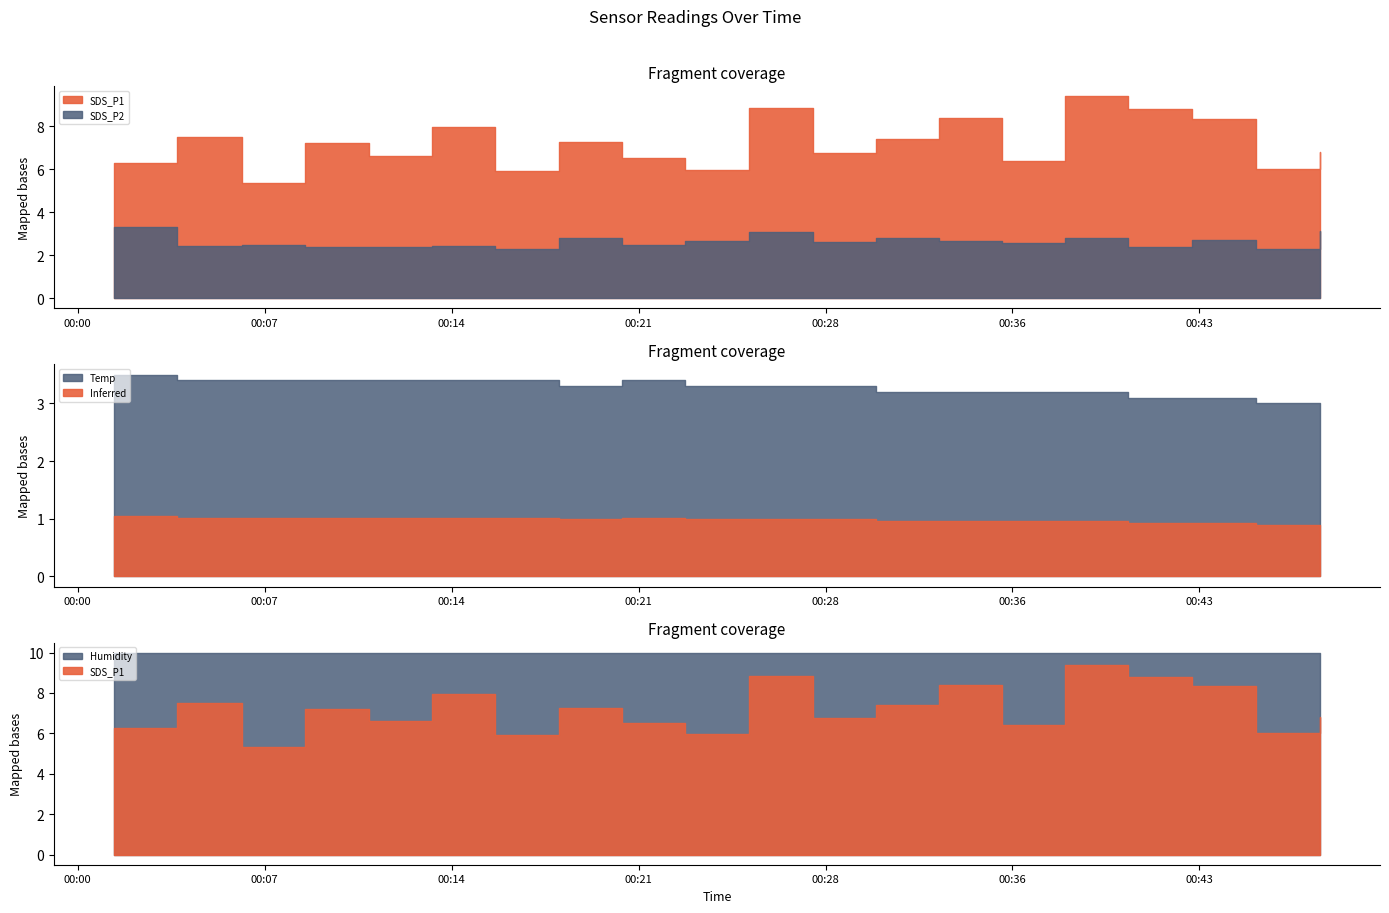

True or false: SDS_P1 and SDS_P2 cross at least once.

False